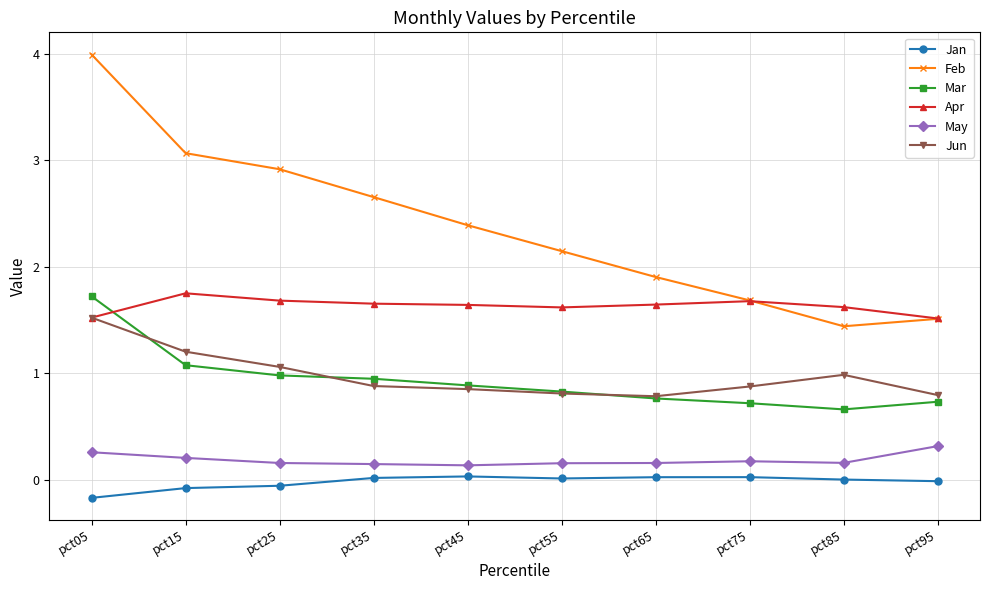

The value of Jun at pct95 is 0.3. True or false?

False